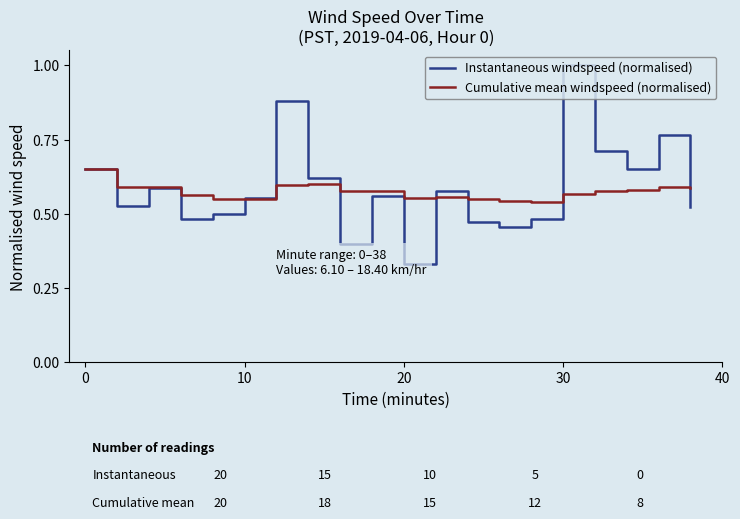

How many interior local valleys does the Instantaneous windspeed (normalised) series have?

6